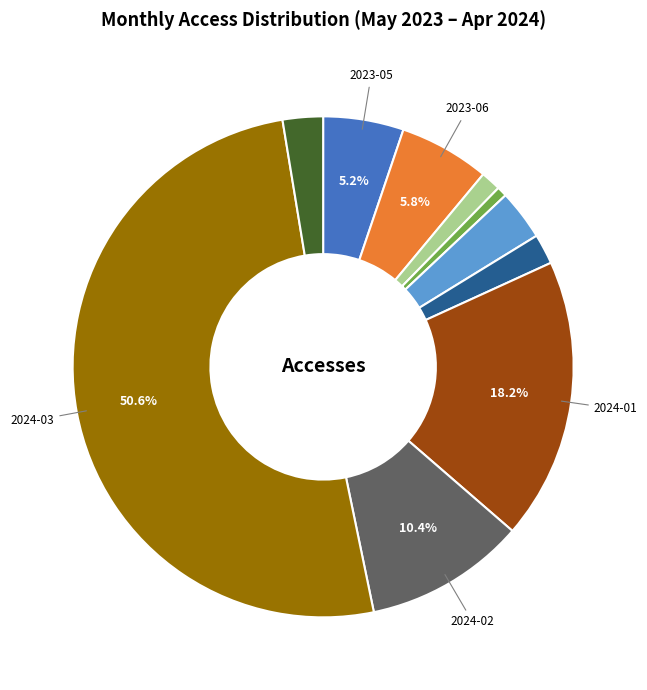

How many segments does this pie chart have?

10